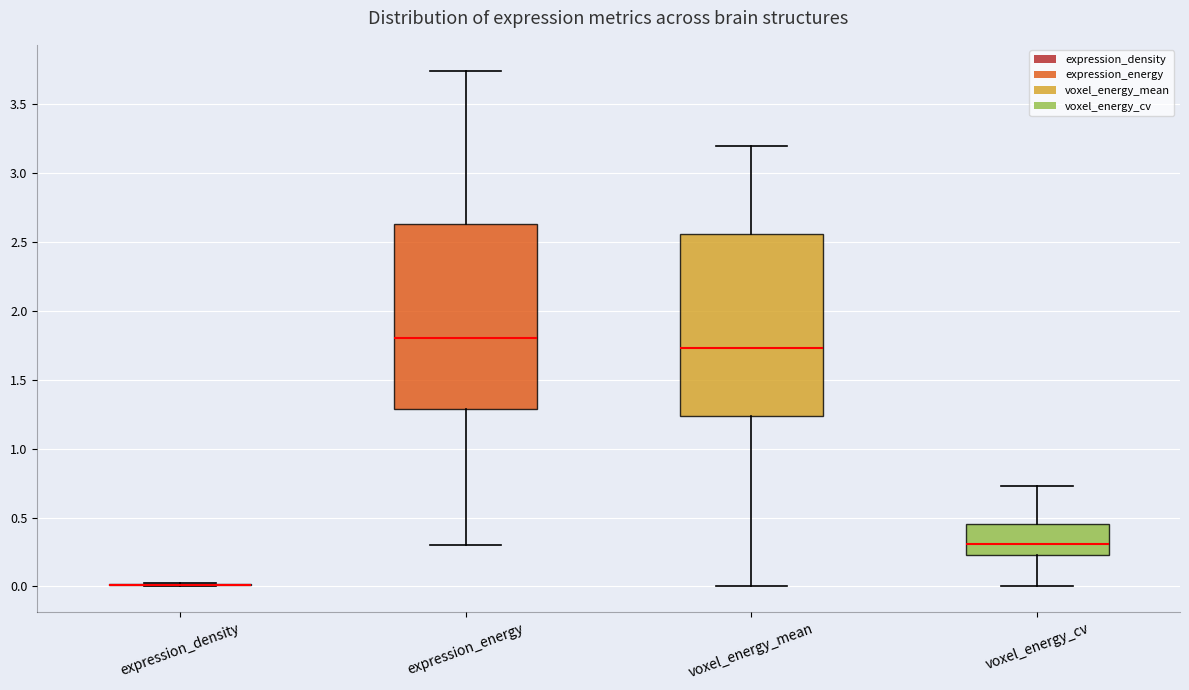

Where is the lower edge of the box for expression_energy on the y-axis? The values are not printed on the chart, so give them approximately, as read against the axis.

1.30